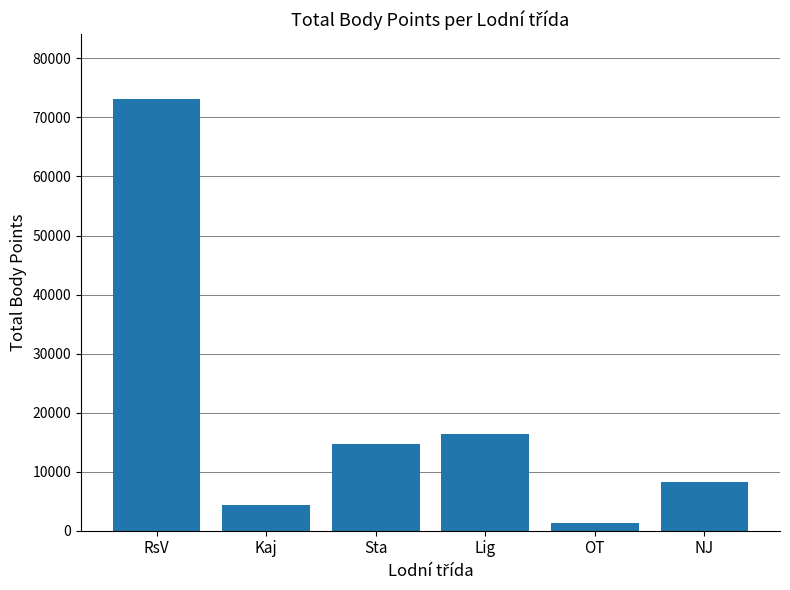

What is the change in value from Kaj to NJ?

+3768